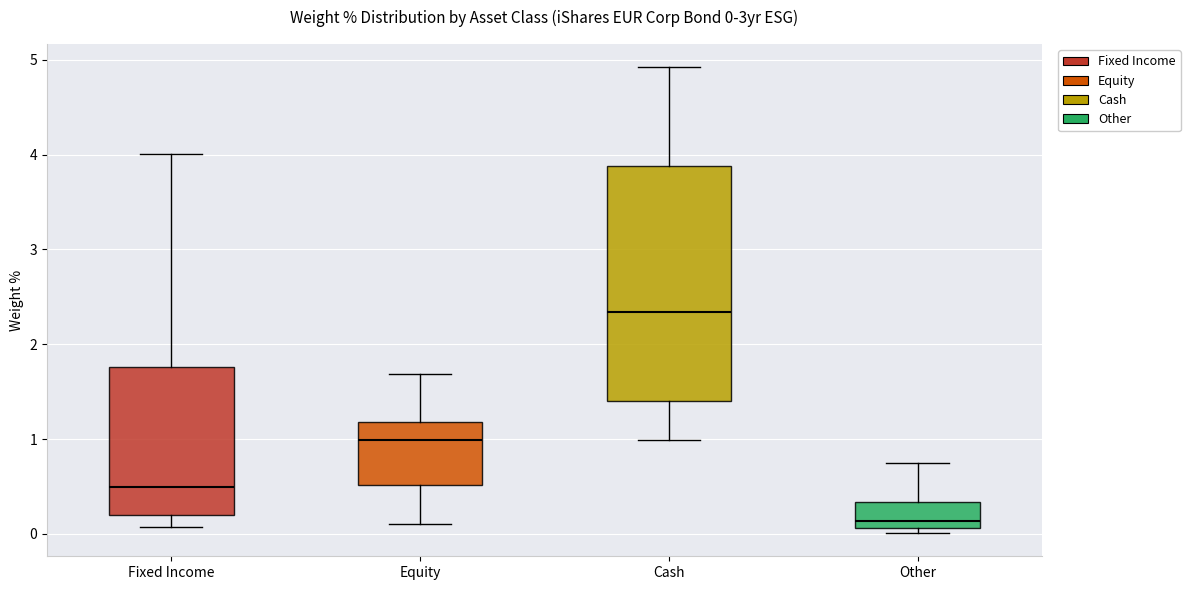

Which box has the highest median line?

Cash